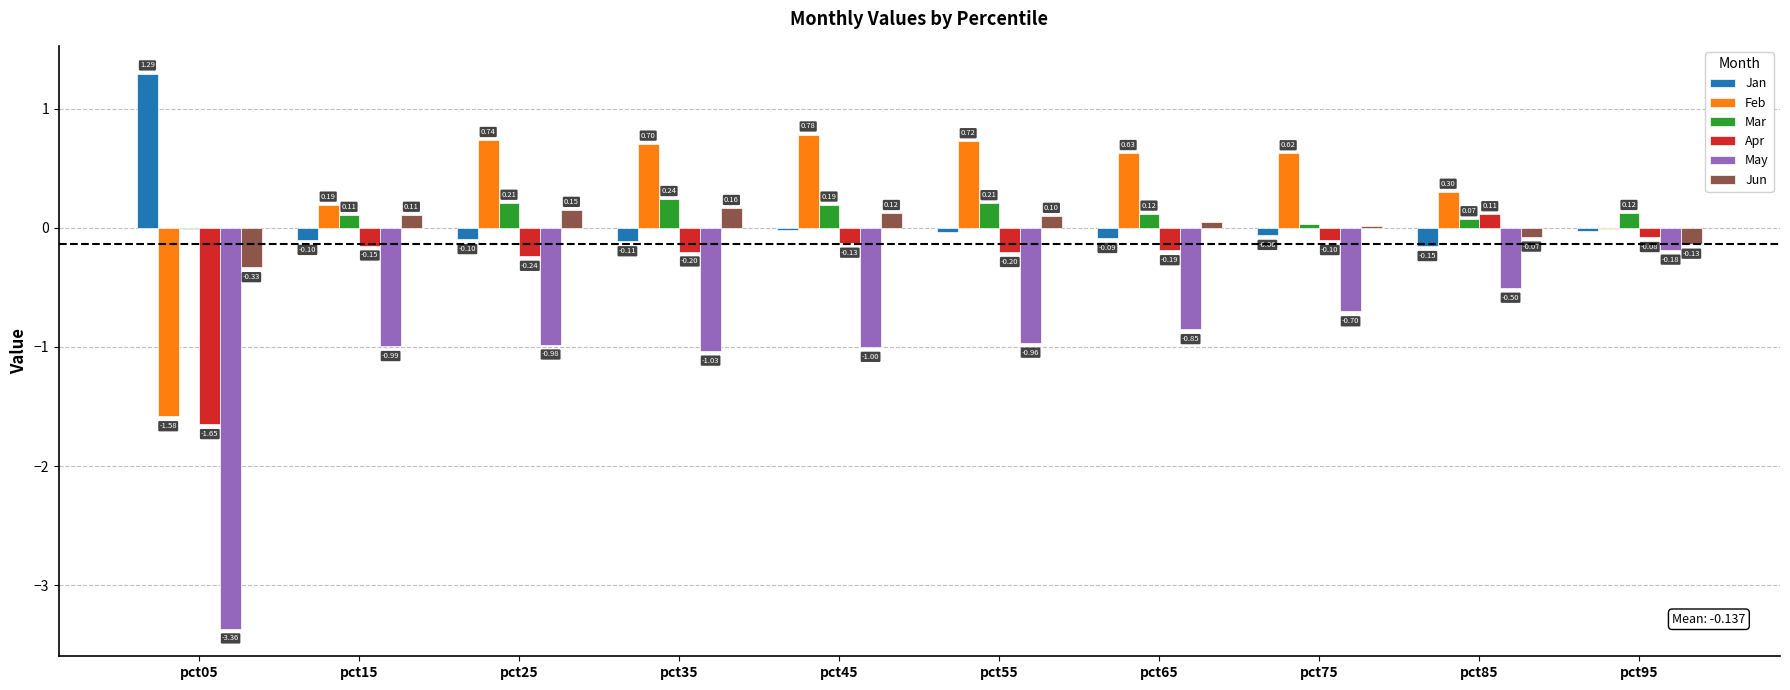

Is the value of Mar at pct05 greater than the value of Feb at pct85?

No